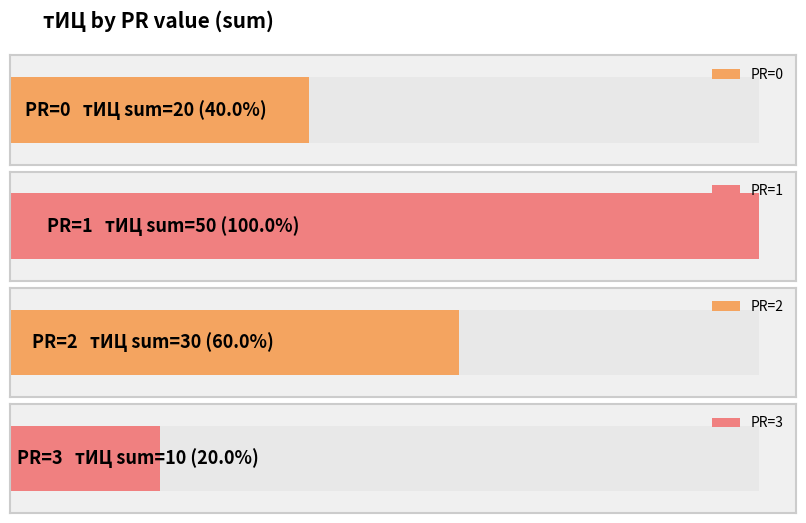

The chart shows a value of 7 at 3. True or false?

False